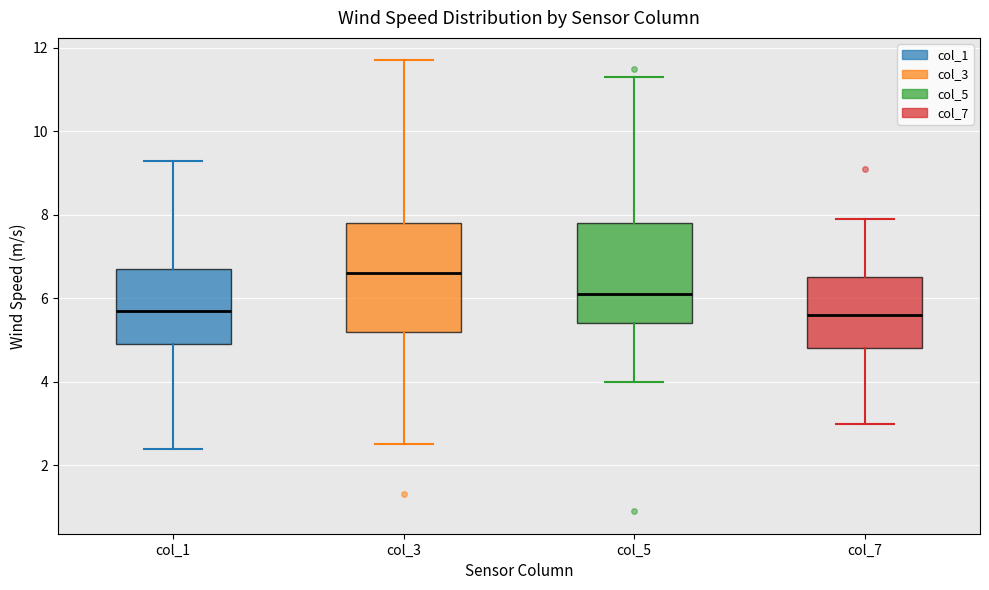

Which box's median line is the highest?

col_3